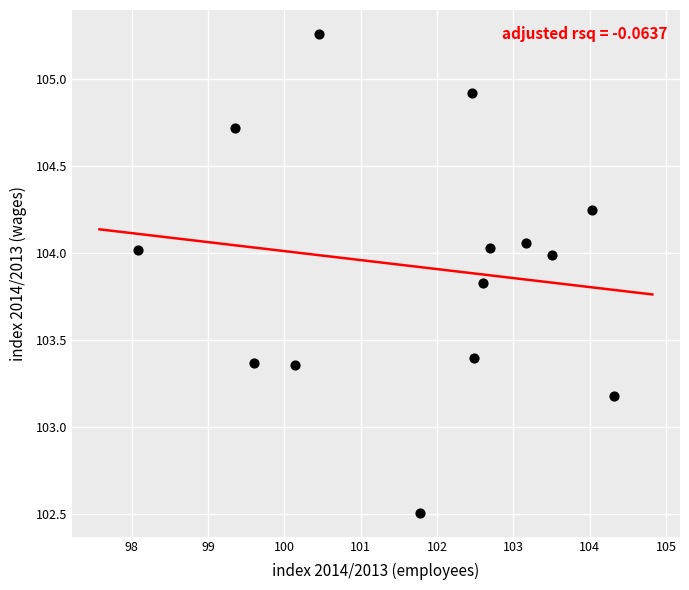

What is the range of X values (max minus min)?

6.2